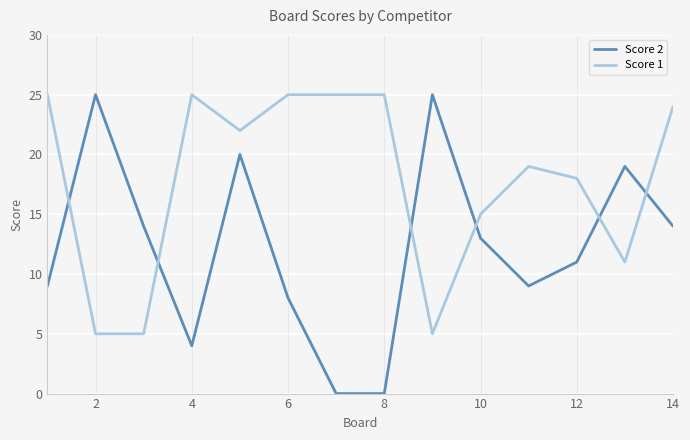

How many lines are shown in the chart?

2